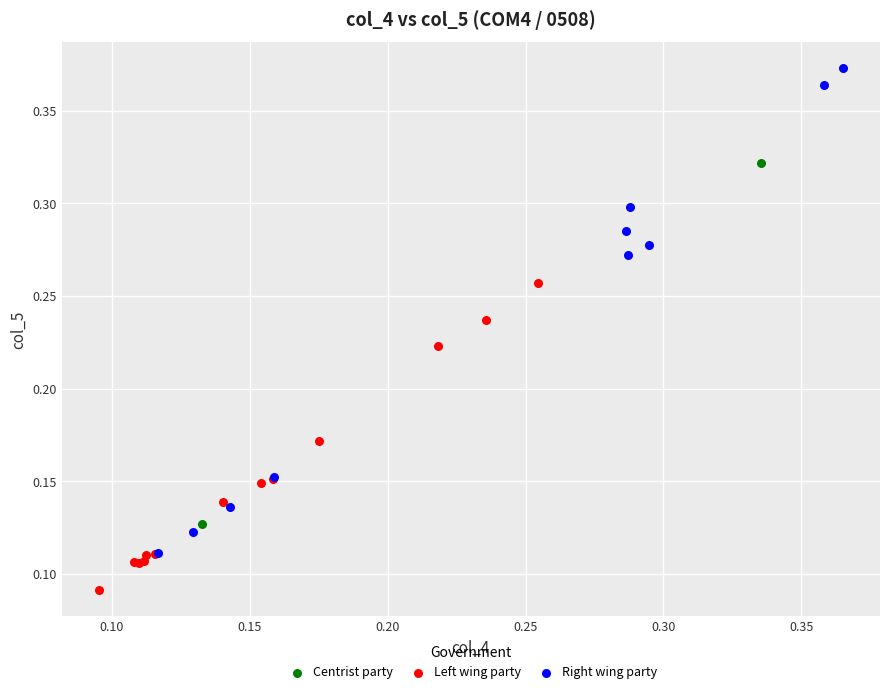

Which series contains the lowest Y value?

Left wing party